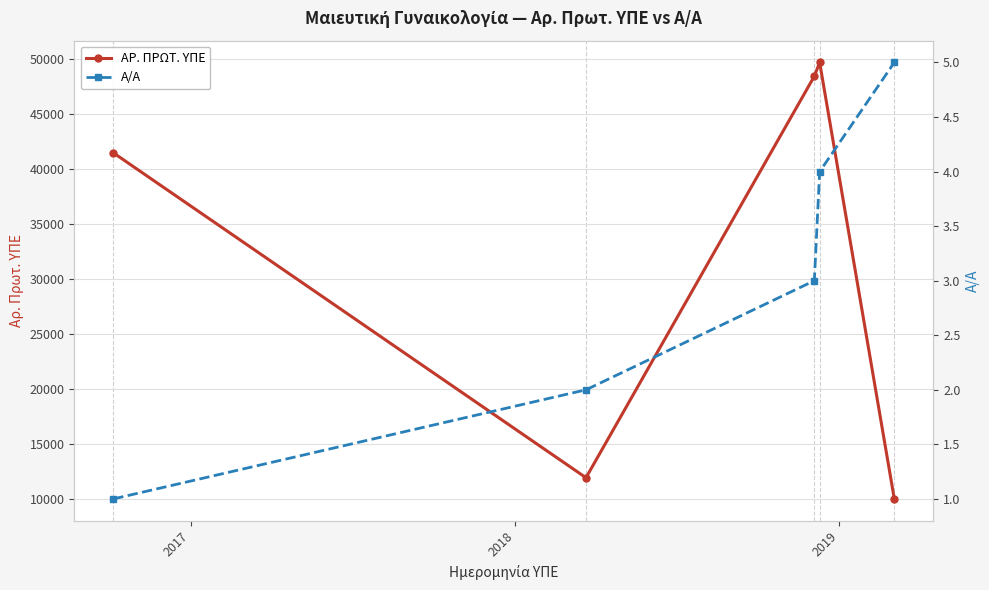

Rank the series by their average value, from lowest to highest.

Α/Α, ΑΡ. ΠΡΩΤ. ΥΠΕ